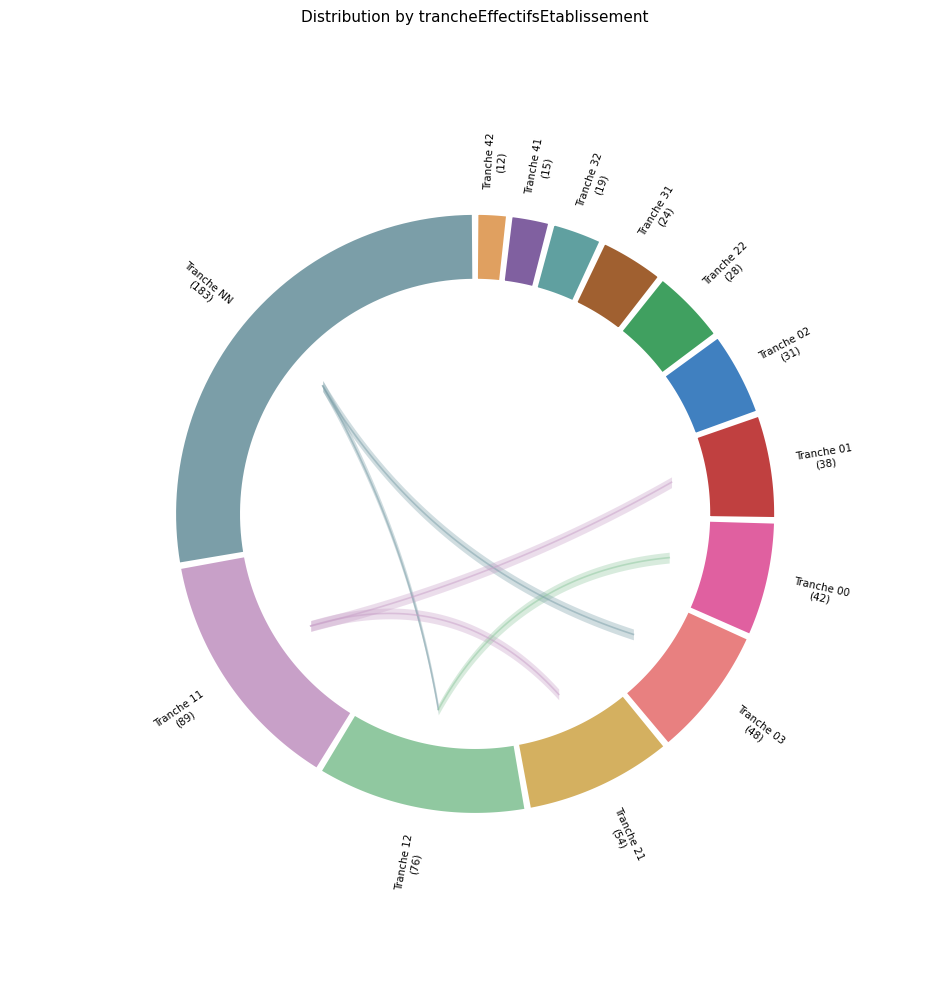

Between 11 and 42, which is larger?

11